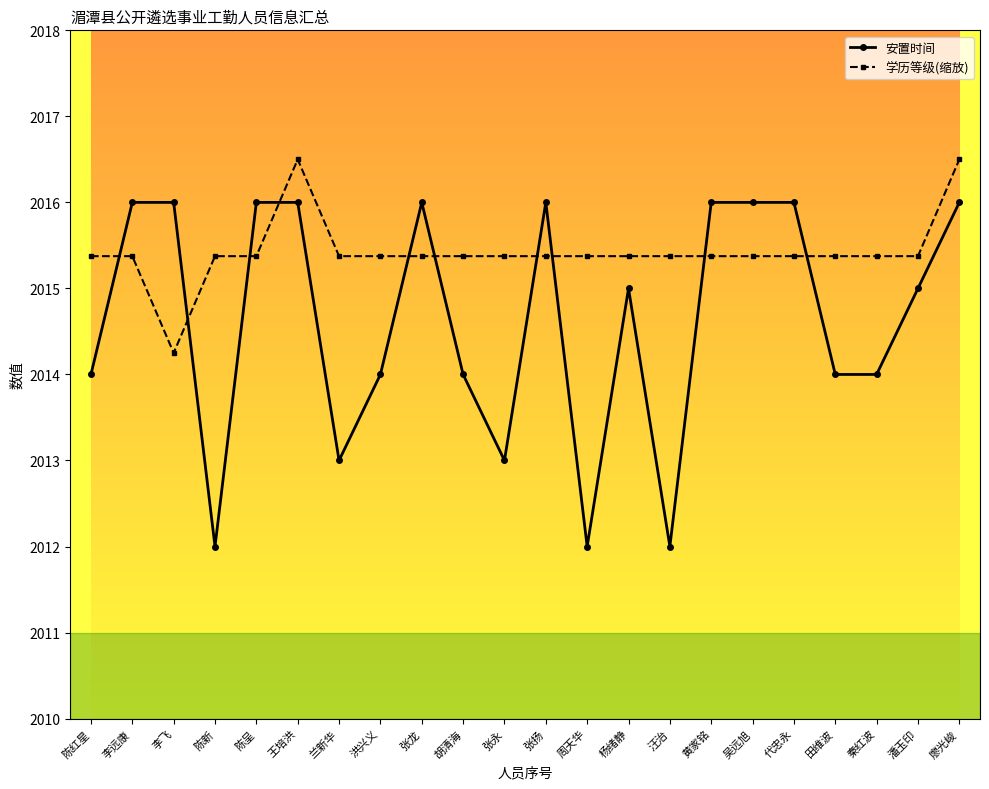

What is the maximum value for 学历等级(缩放)?

2016.5